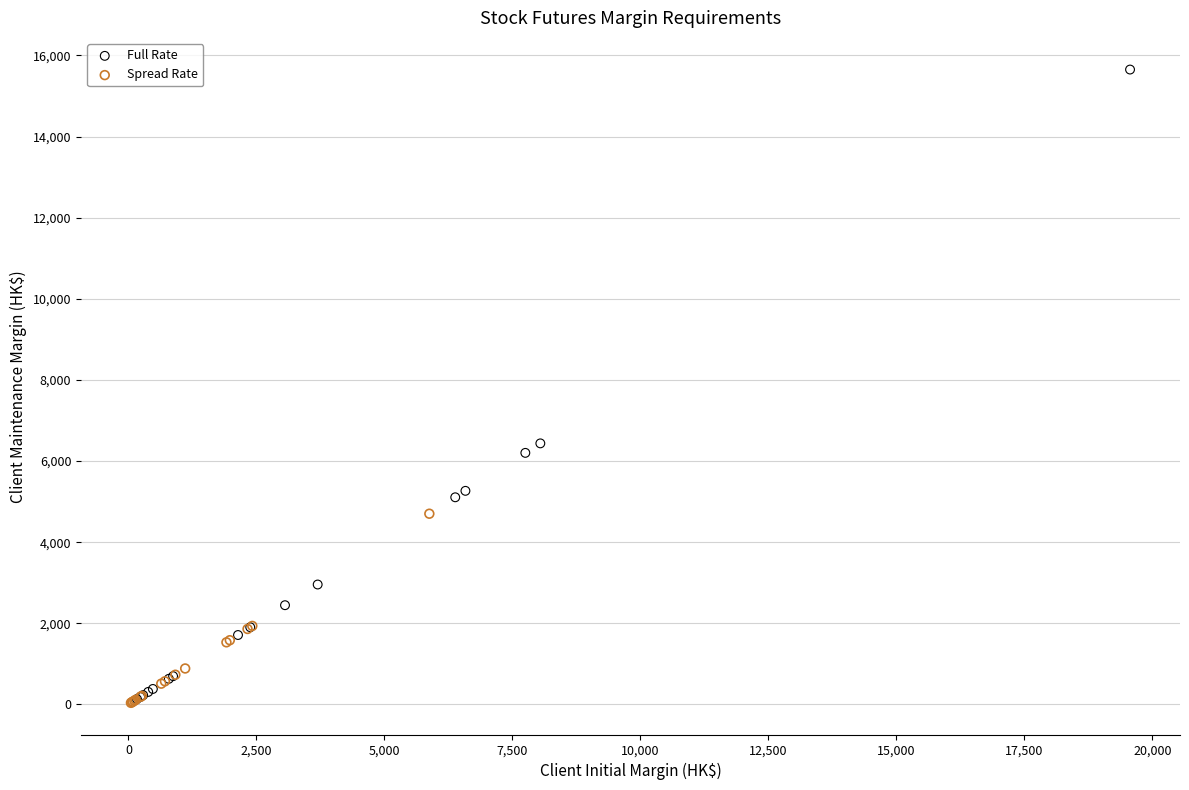

What are all the series names shown in the legend?

Full Rate, Spread Rate